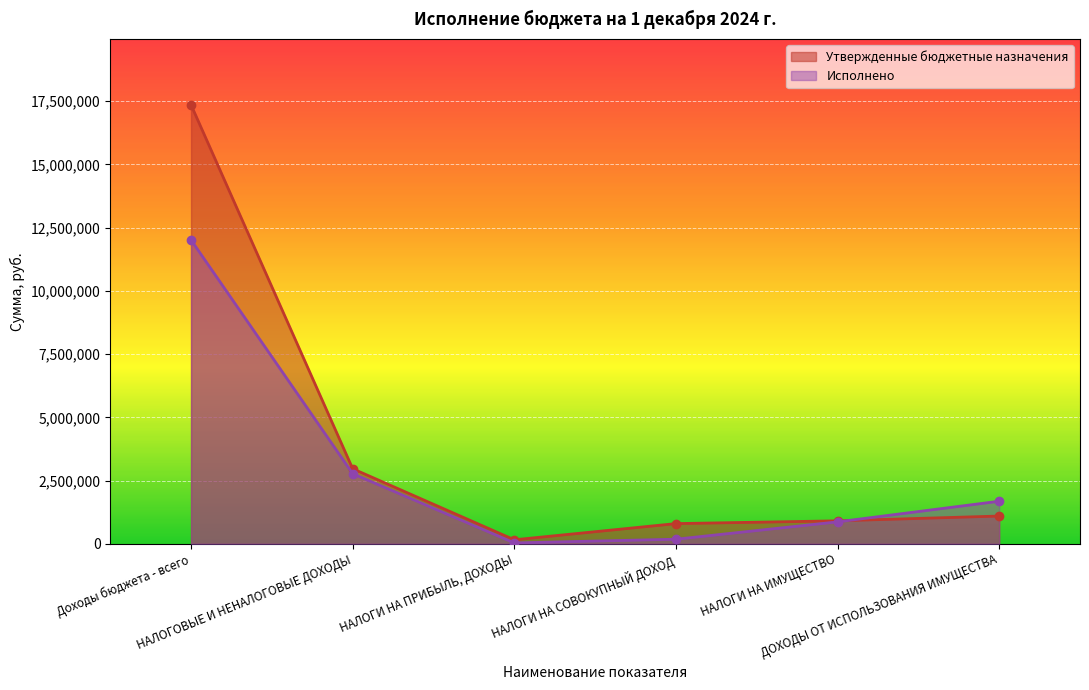

True or false: Исполнено has a value of 868566.3 at НАЛОГИ НА ИМУЩЕСТВО.

True